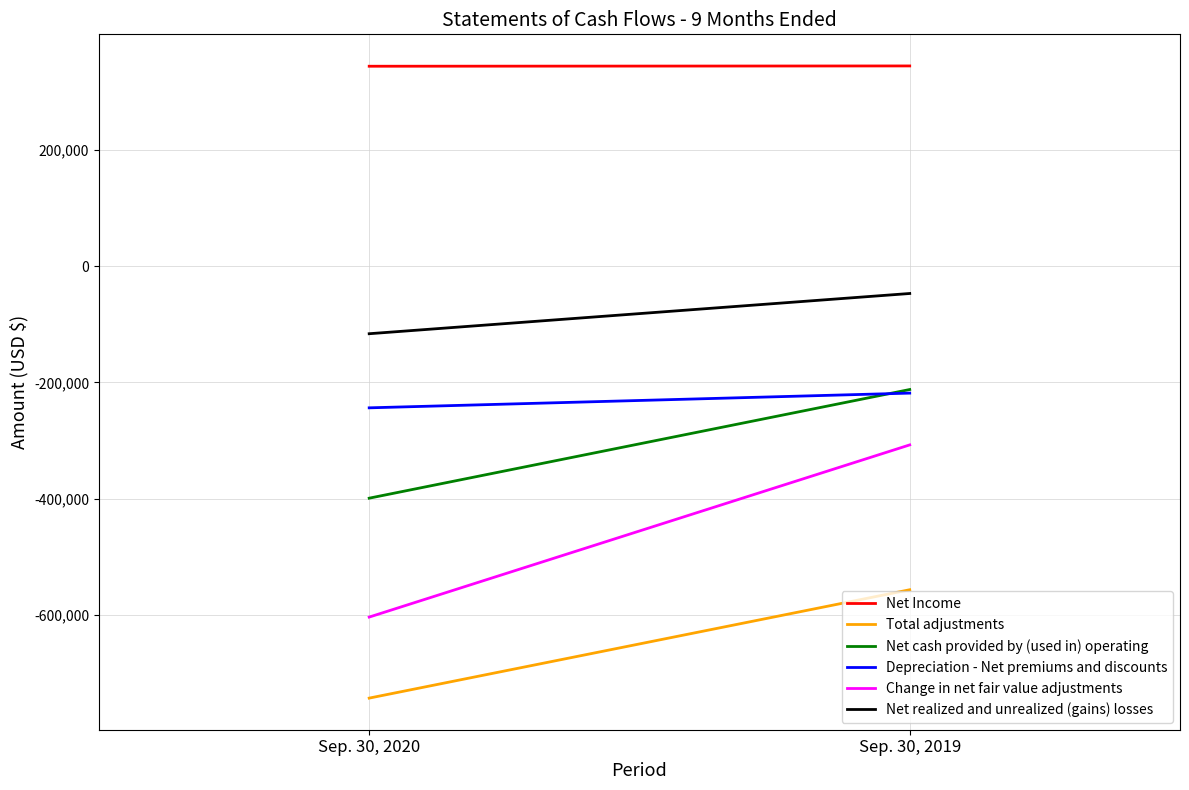

At which category is the sum across all series the highest?

Sep. 30, 2019